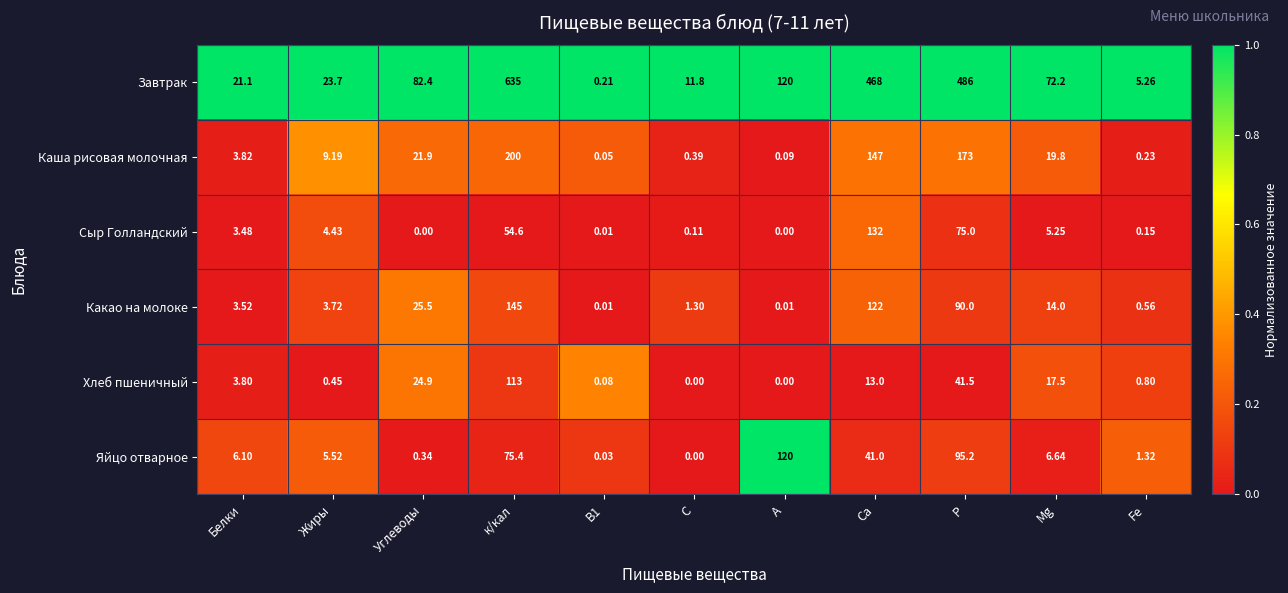

Which series has the largest total across all categories?

Завтрак